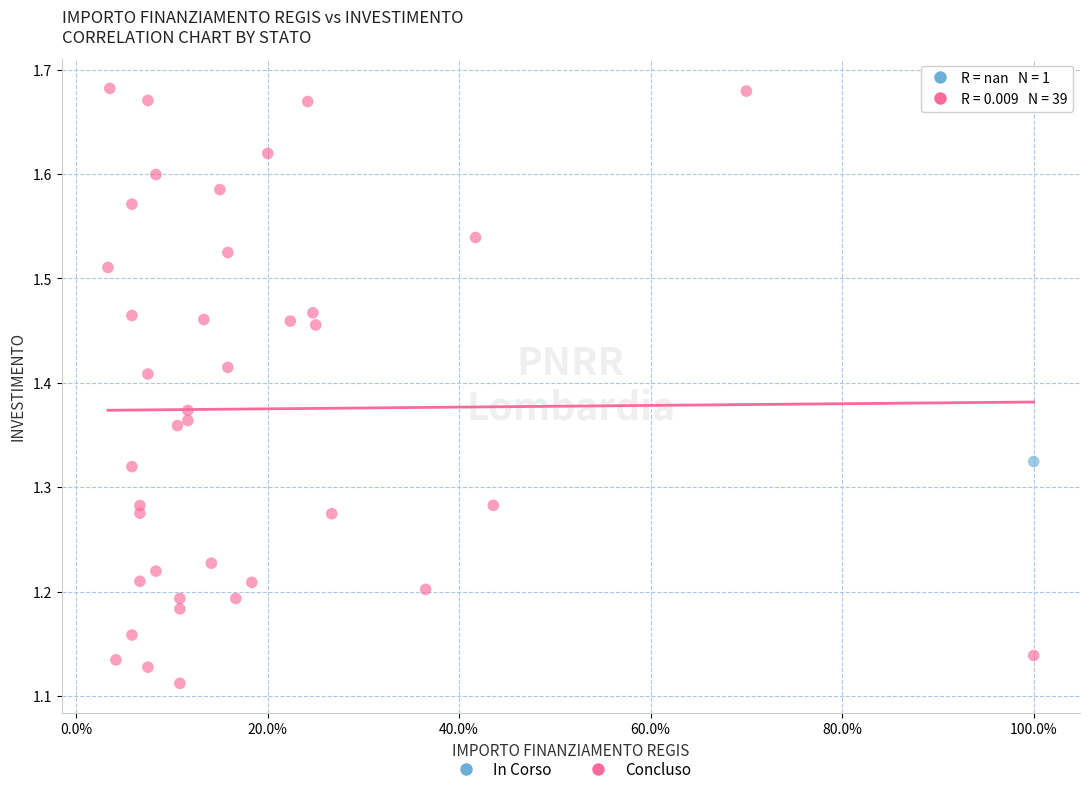

What are all the series names shown in the legend?

In Corso, Concluso